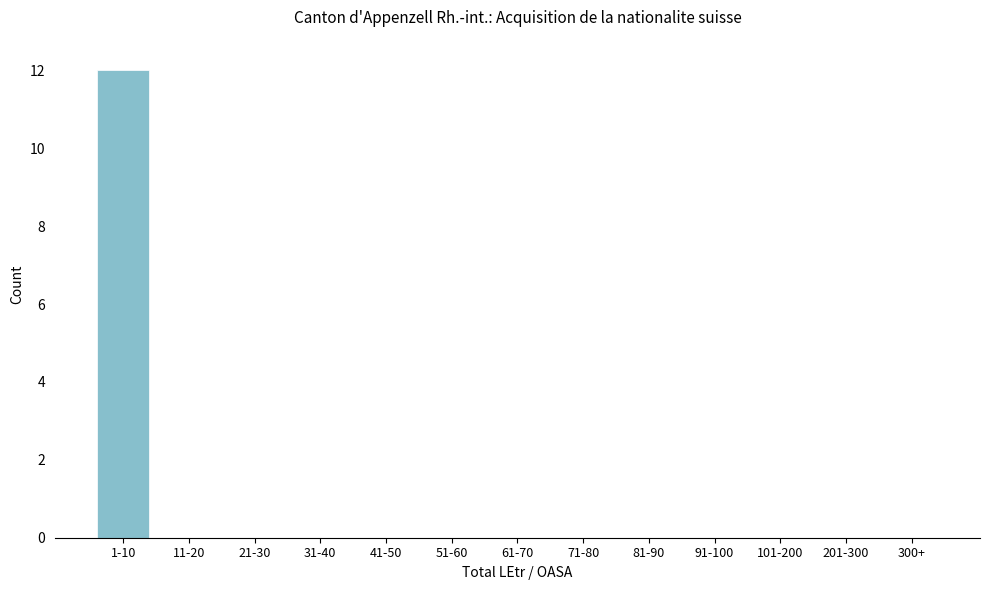

Reading right to left, list all the values displayed in this chart.

300+=0	201-300=0	101-200=0	91-100=0	81-90=0	71-80=0	61-70=0	51-60=0	41-50=0	31-40=0	21-30=0	11-20=0	1-10=12